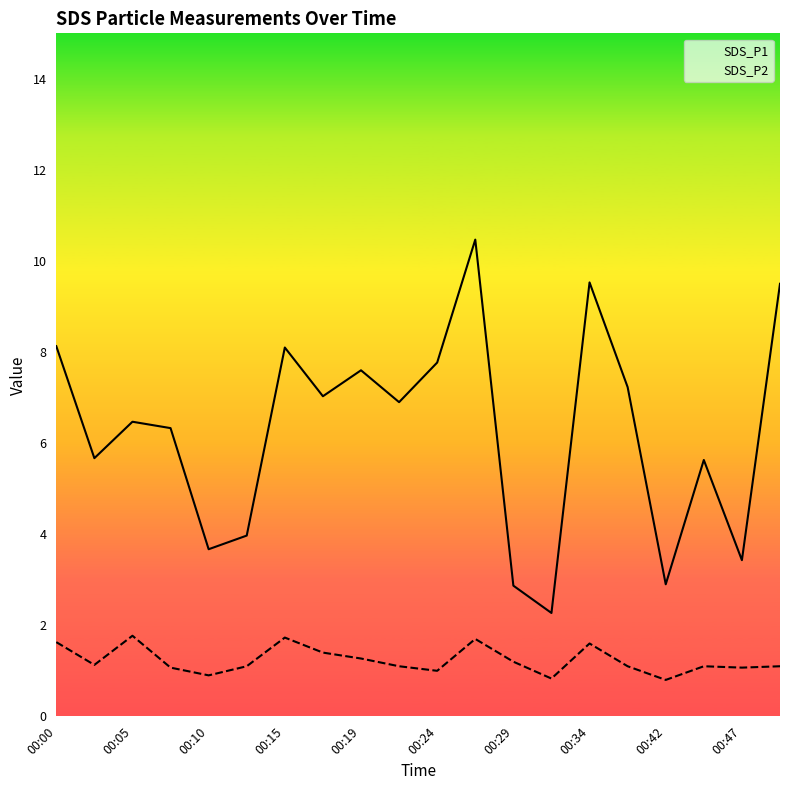

How many data points does each series have?

20